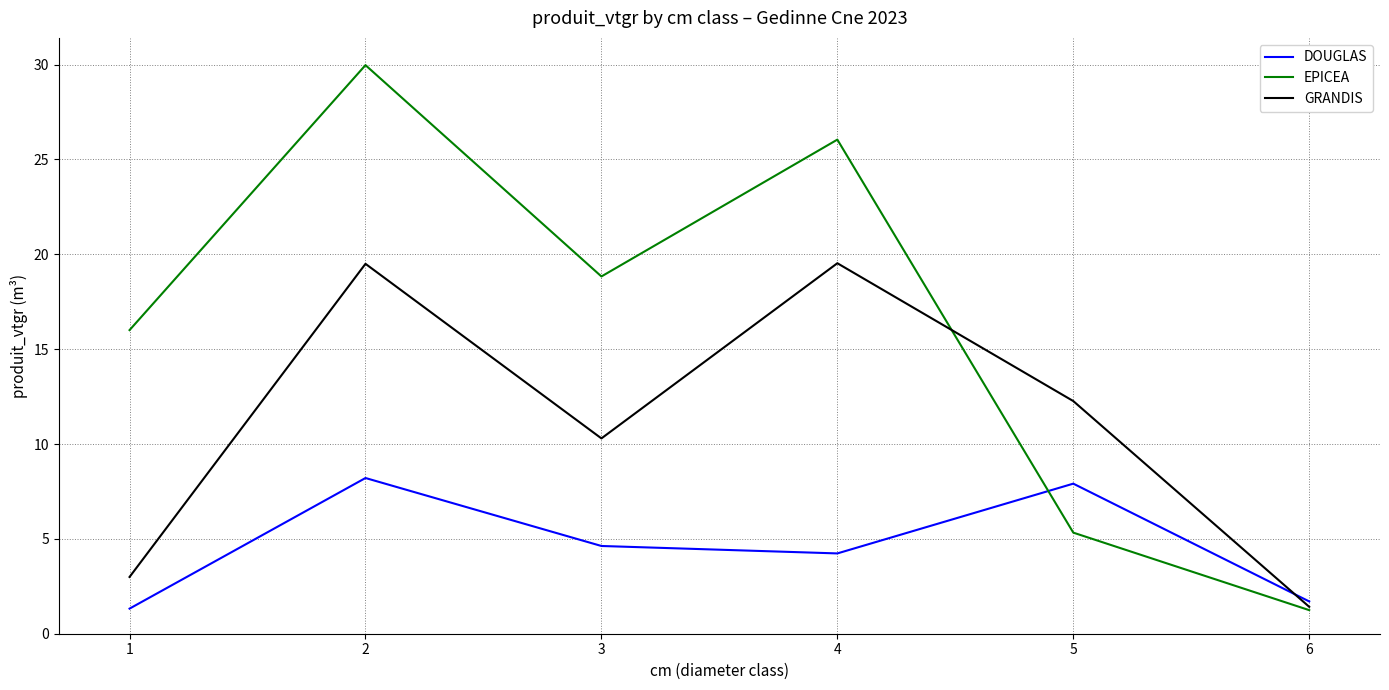

Where do EPICEA and DOUGLAS first cross each other?

4 and 5